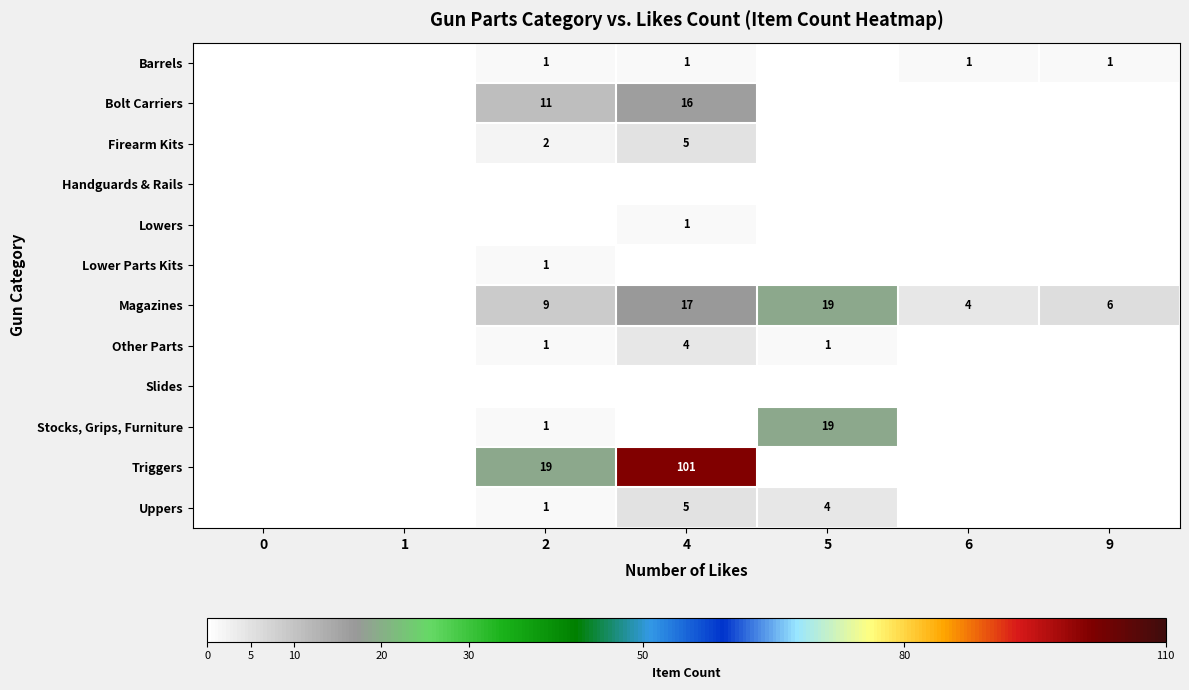

The Uppers series shows 5 at 4. True or false?

True